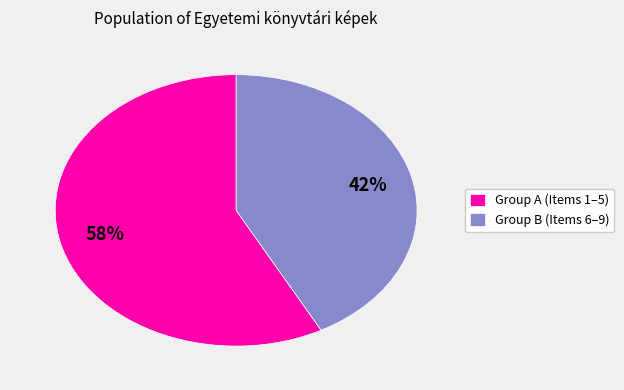

What percentage is the Group A (Items 1–5) slice, to the nearest percent?

58%